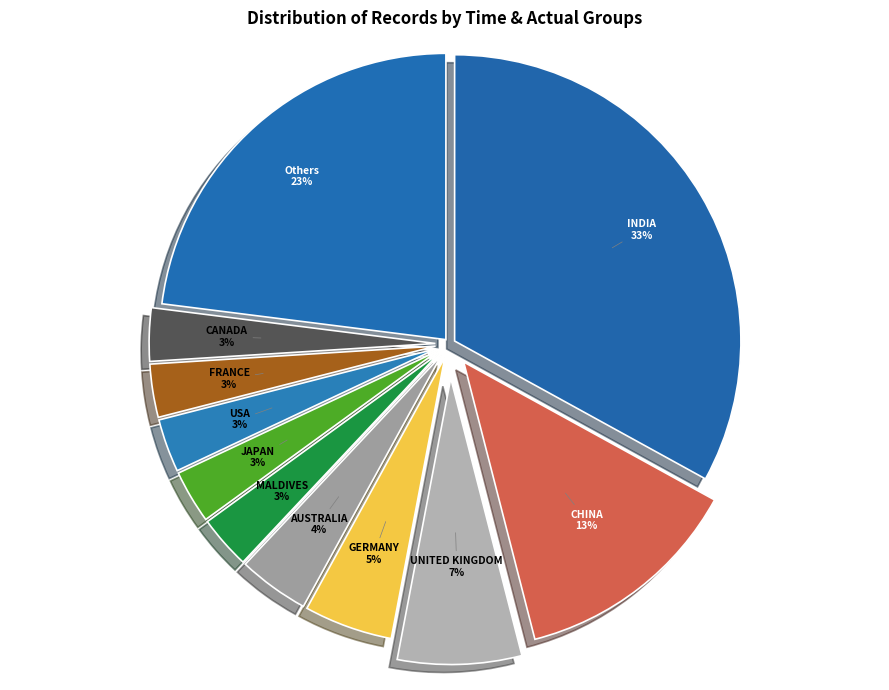

Combined, do MALDIVES 3% and Others 23% account for over 50%?

No